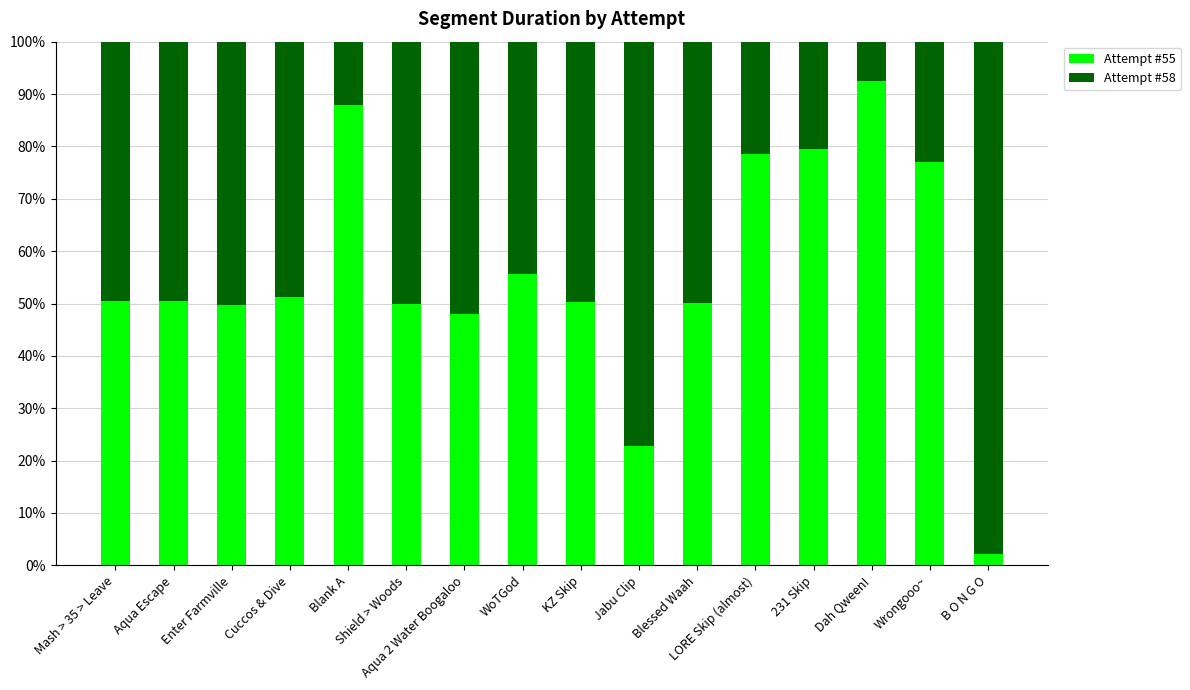

How many series are shown in this chart?

2